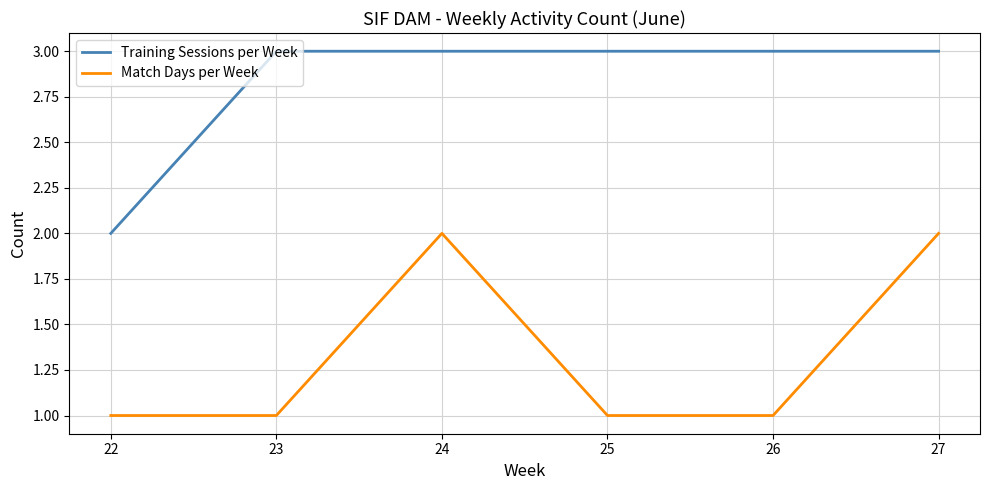

True or false: Training Sessions per Week and Match Days per Week cross at least once.

False